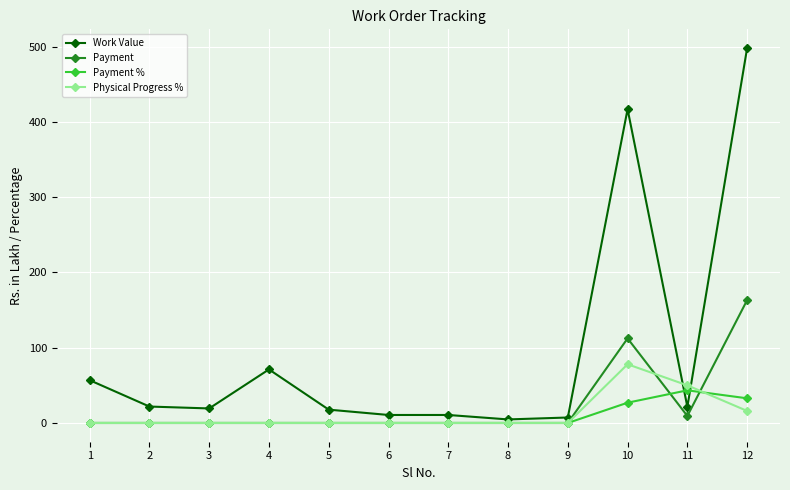

The Payment series shows 0.0 at 4. True or false?

True